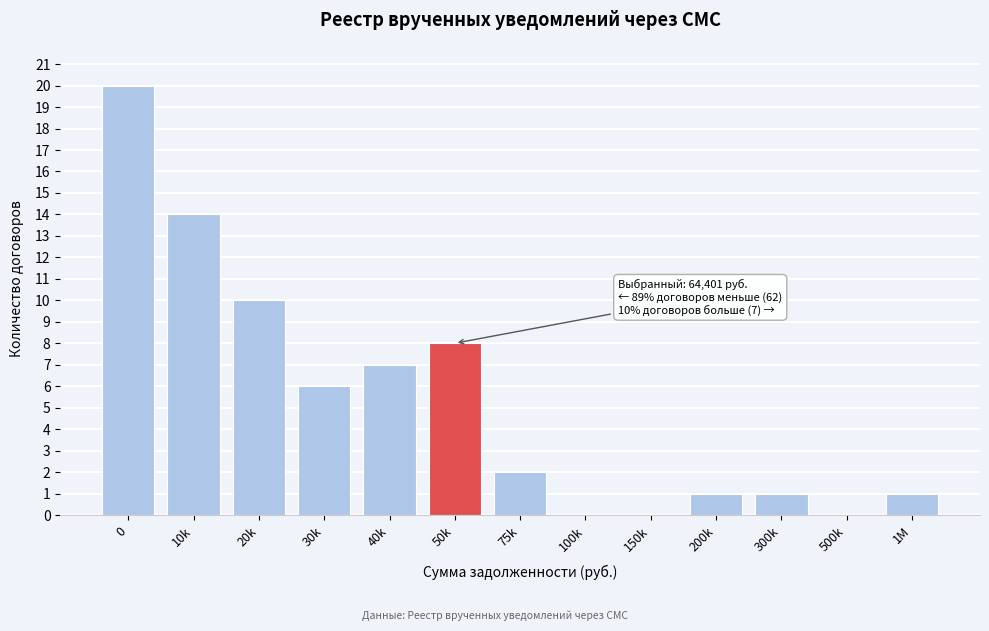

Reading right to left, extract all data points from this chart.

1M=1	500k=0	300k=1	200k=1	150k=0	100k=0	75k=2	50k=8	40k=7	30k=6	20k=10	10k=14	0=20